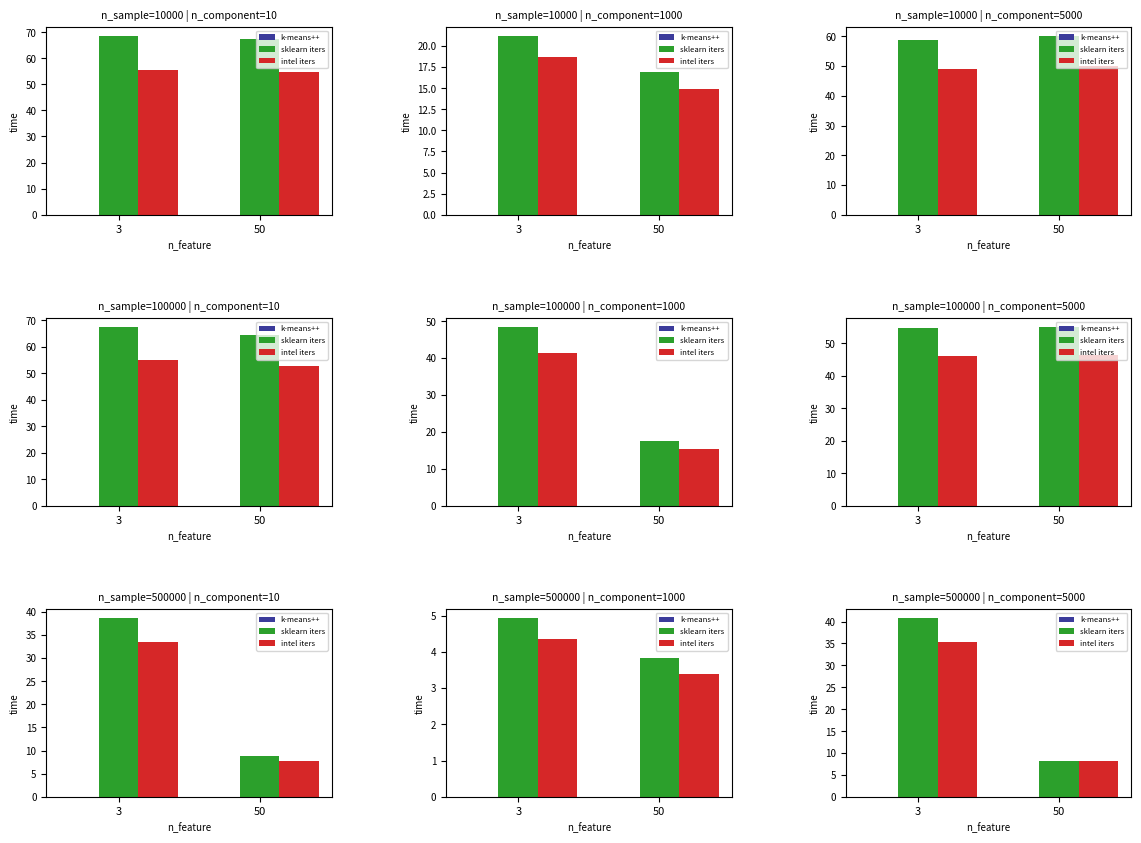

What is the total value across all series at 3?

76.1